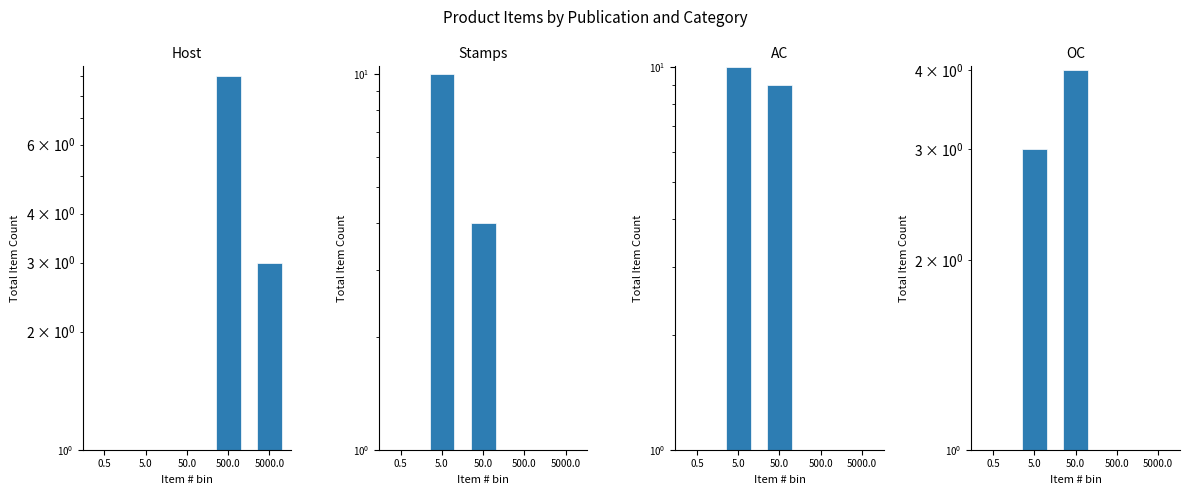

What is the difference between the second highest and minimum values in the Host series?

3